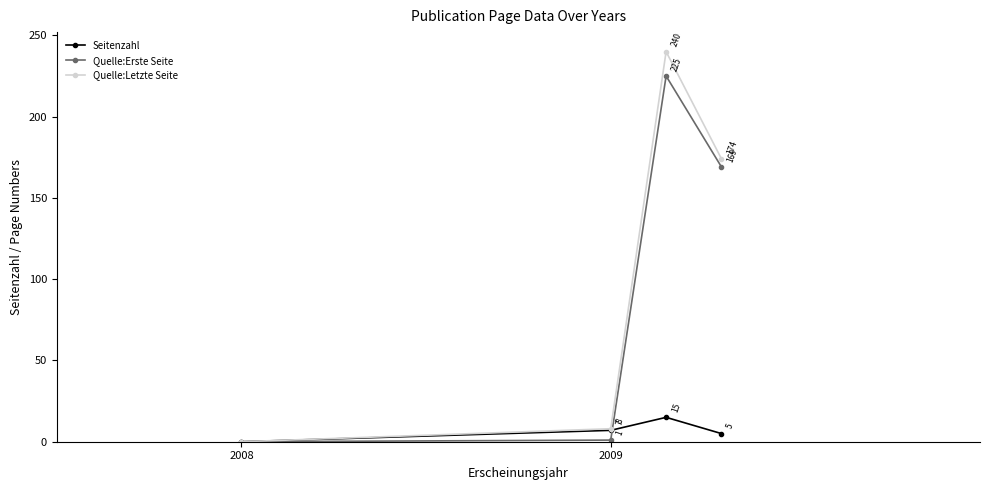

What is the sum of all Quelle:Erste Seite values?

395